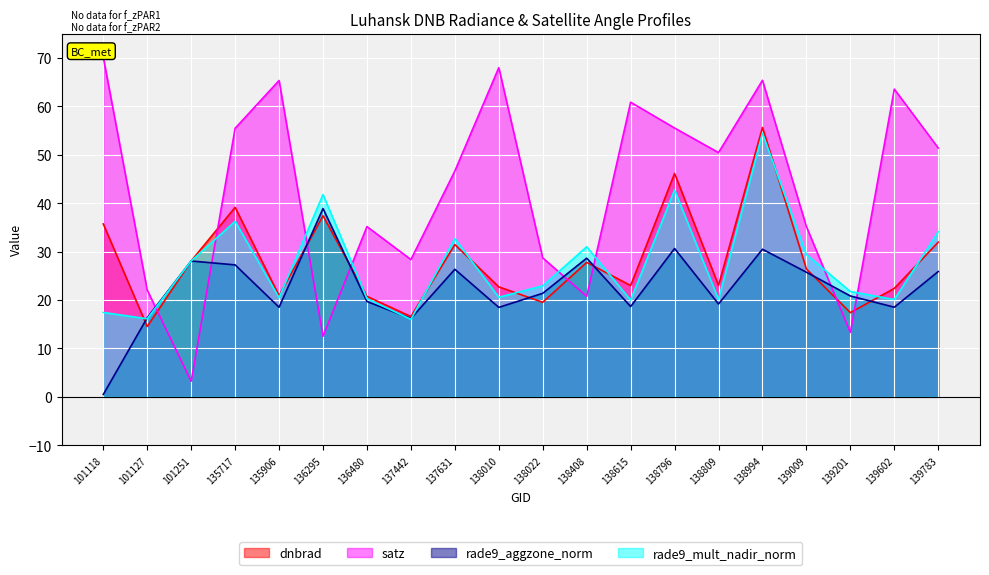

What is the value of the rade9_aggzone_norm point at the 9th from the left?

26.4